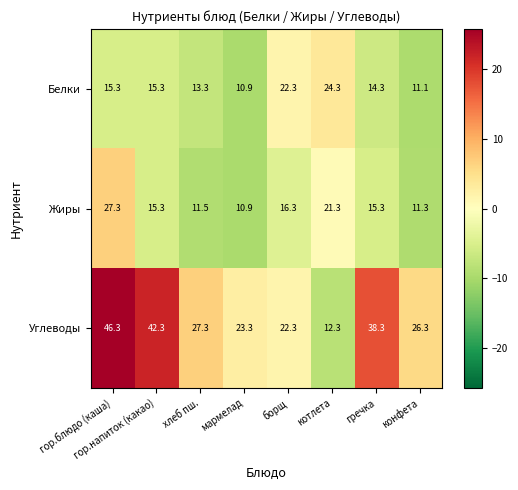

What is the highest value of the Жиры series?

27.3